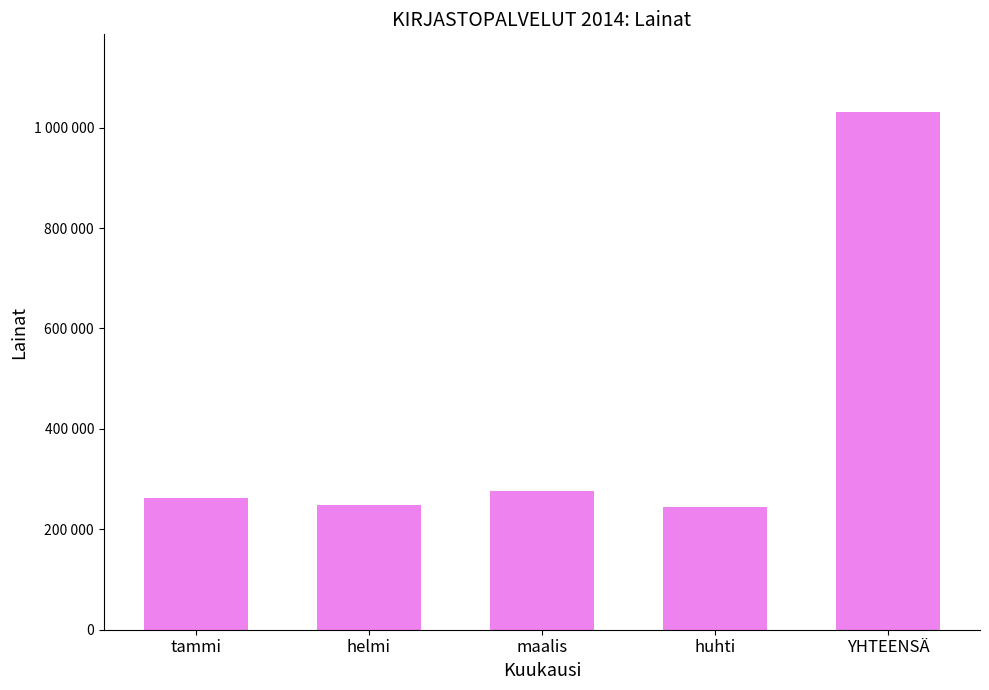

What is the sum of all values?

2062370